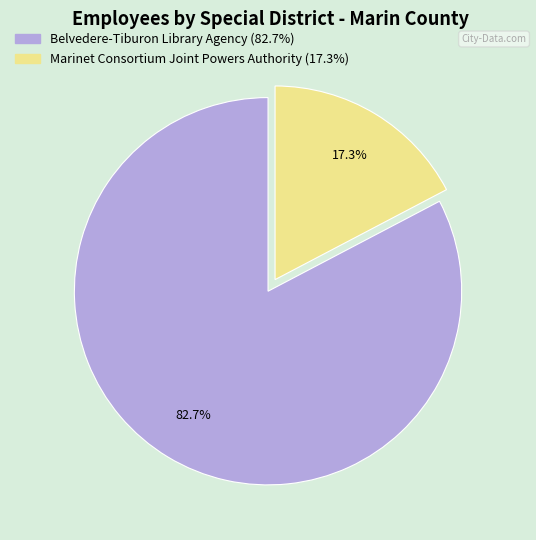

Is there a majority slice in this chart?

Yes